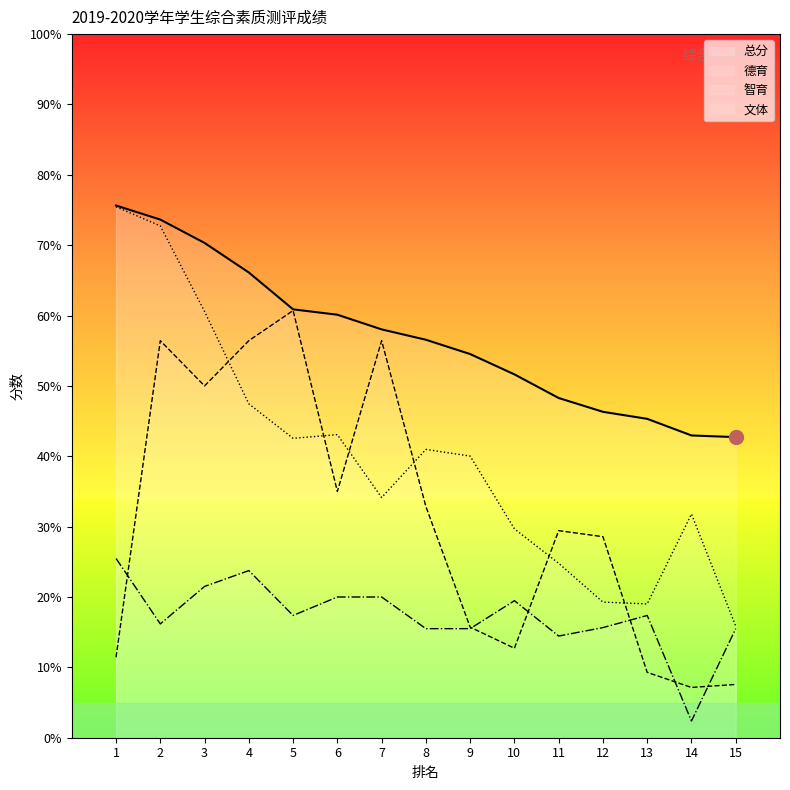

Where does the 总分 series first go above 56?

1